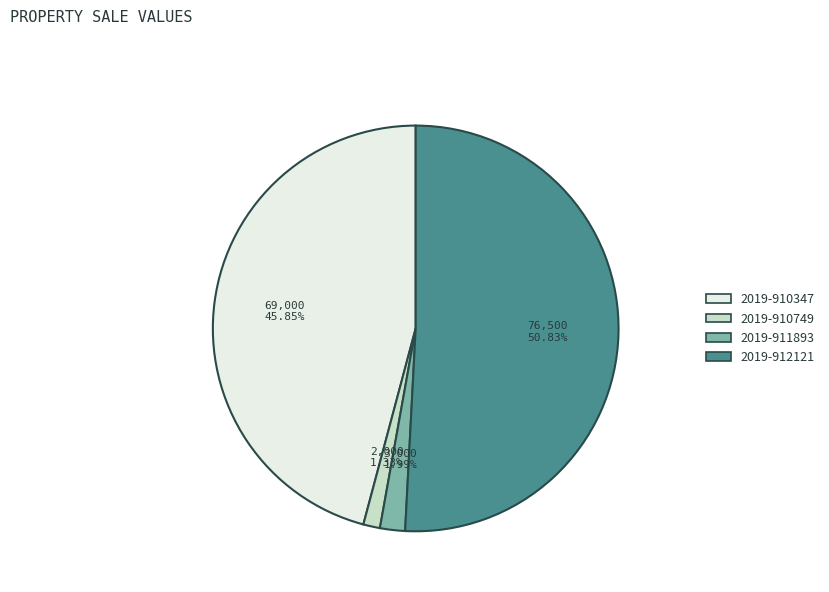

What is the smallest slice in the pie chart?

2019-910749